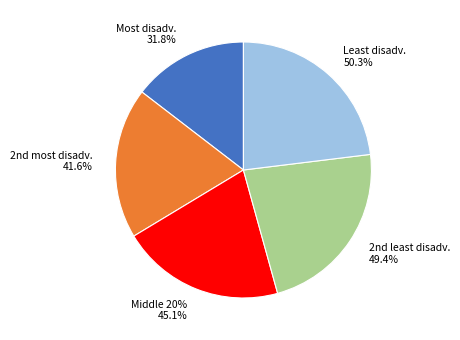

Does any single category account for the majority?

No